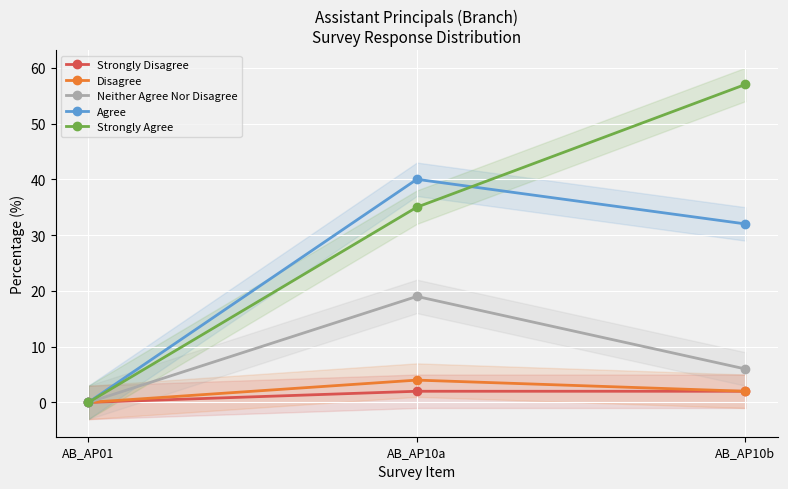

Which has a higher value, AB_AP10a or AB_AP01?

AB_AP10a